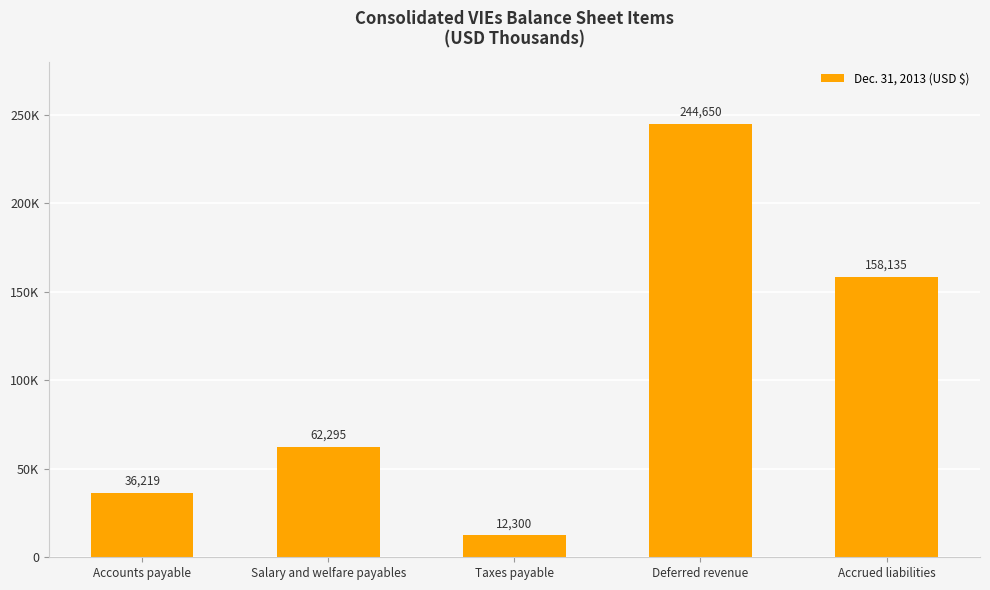

Which category has the lowest value across all series?

Taxes payable